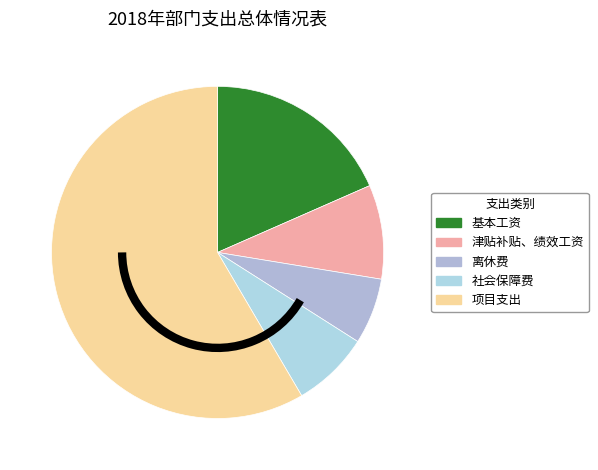

What is the change in value from 基本工资 to 离休费?

-840881